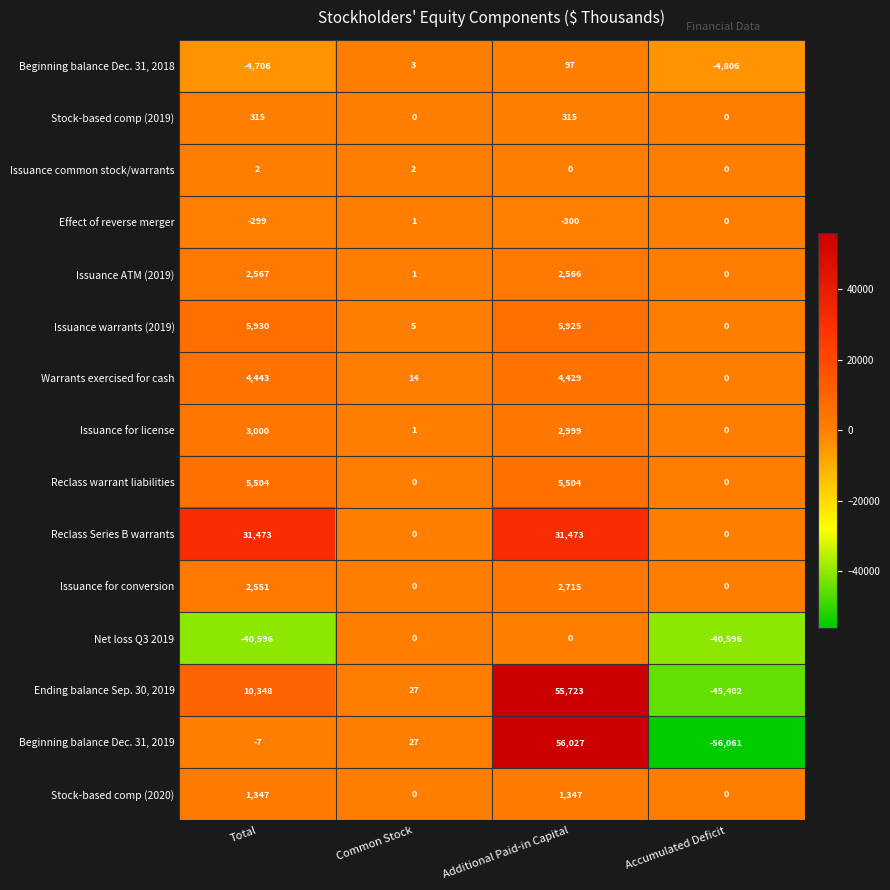

At which category is the sum across all series the highest?

Additional Paid-in Capital